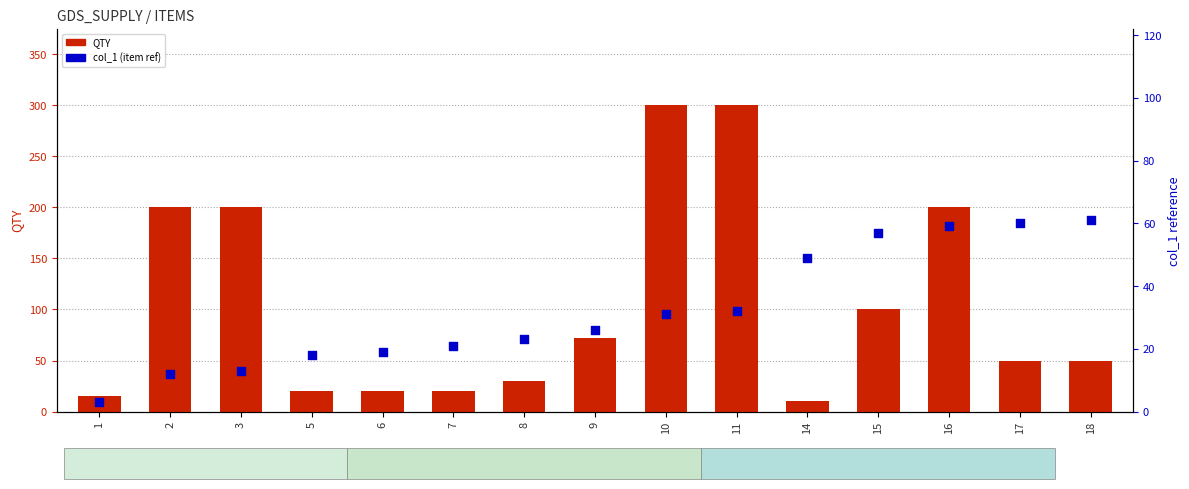

Which series reaches the minimum Y coordinate?

col_1 (item ref)